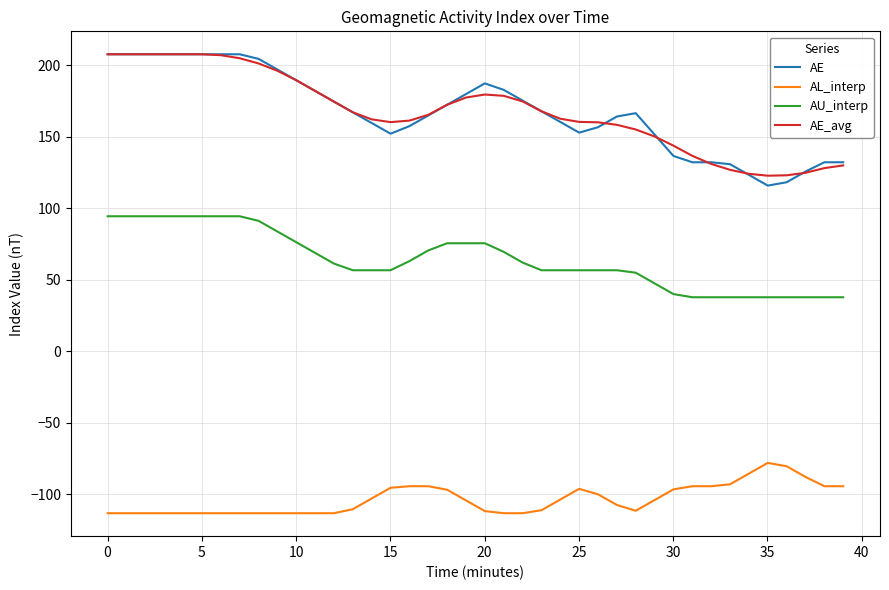

True or false: AE_avg and AL_interp cross at least once.

False